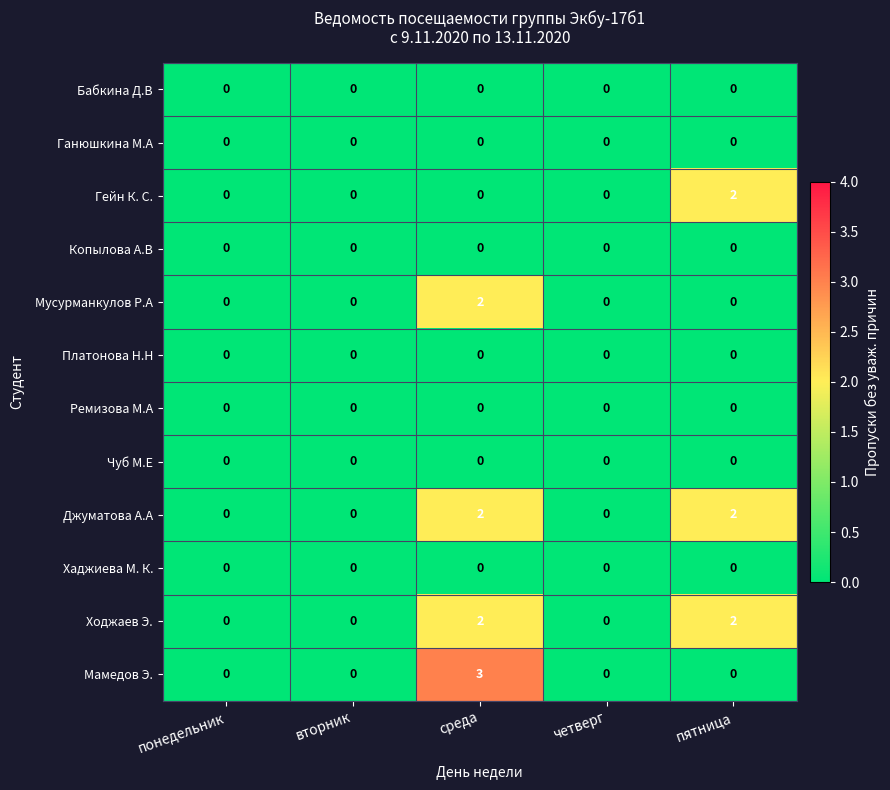

Which category has the highest value across all series?

среда